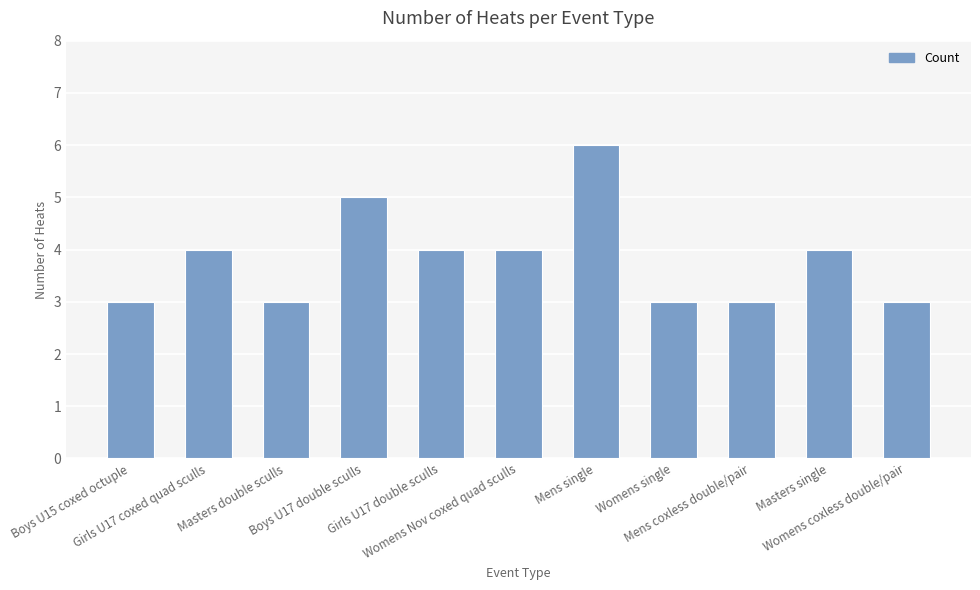

At which category does the chart reach its peak across all series?

Mens single